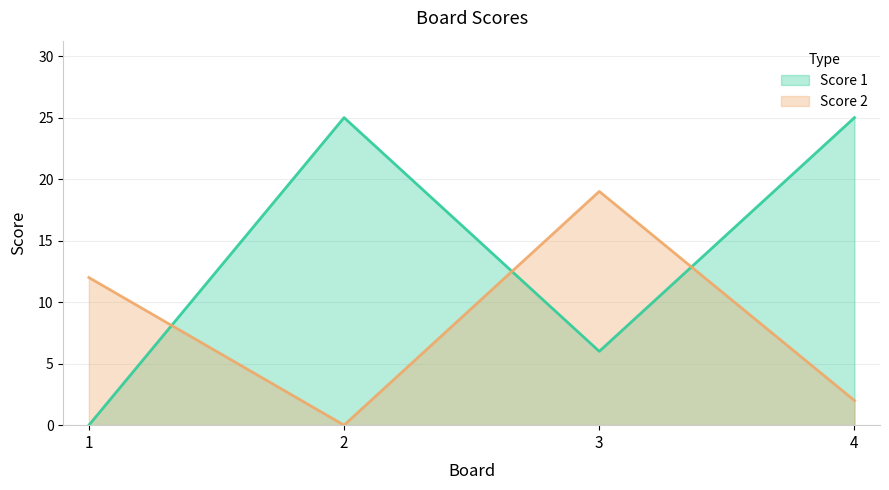

What is the value of the Score 1 point at the 3rd from the left?

6